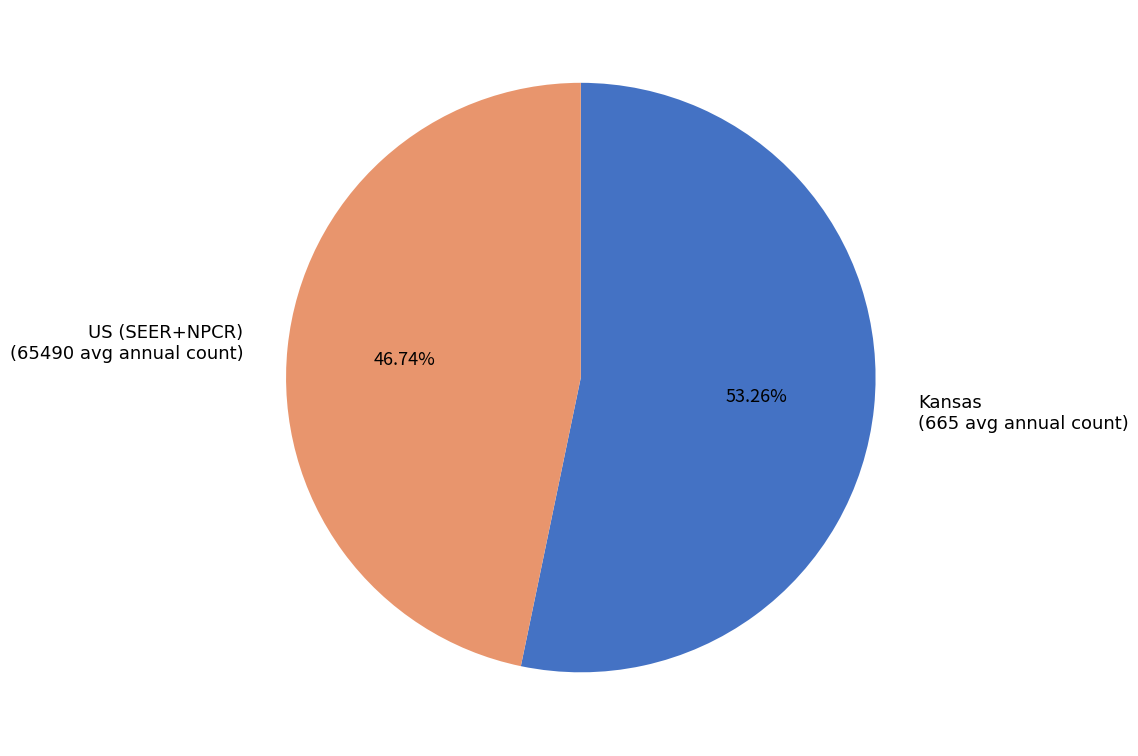

What is the majority slice?

Kansas